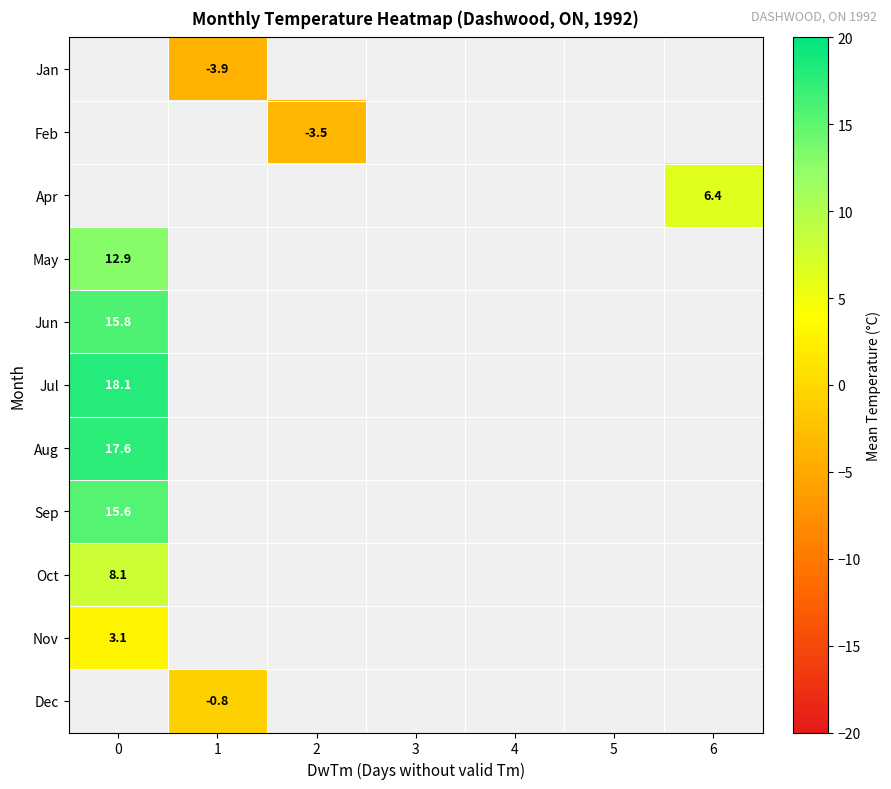

Rank the series by their maximum value, from highest to lowest.

Jul, Aug, Sep, Oct, Nov, Dec, Jun, Jan, Feb, Apr, May